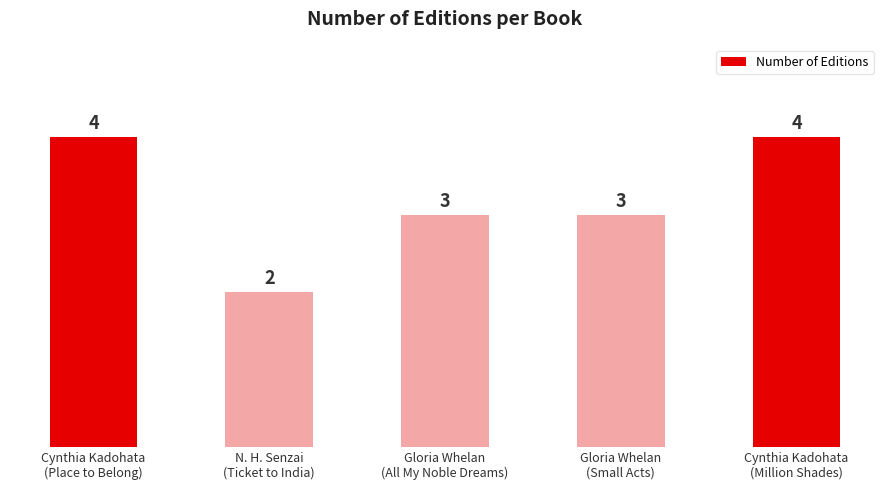

What is the difference between the values at Gloria Whelan
(All My Noble Dreams) and Cynthia Kadohata
(Million Shades)?

1